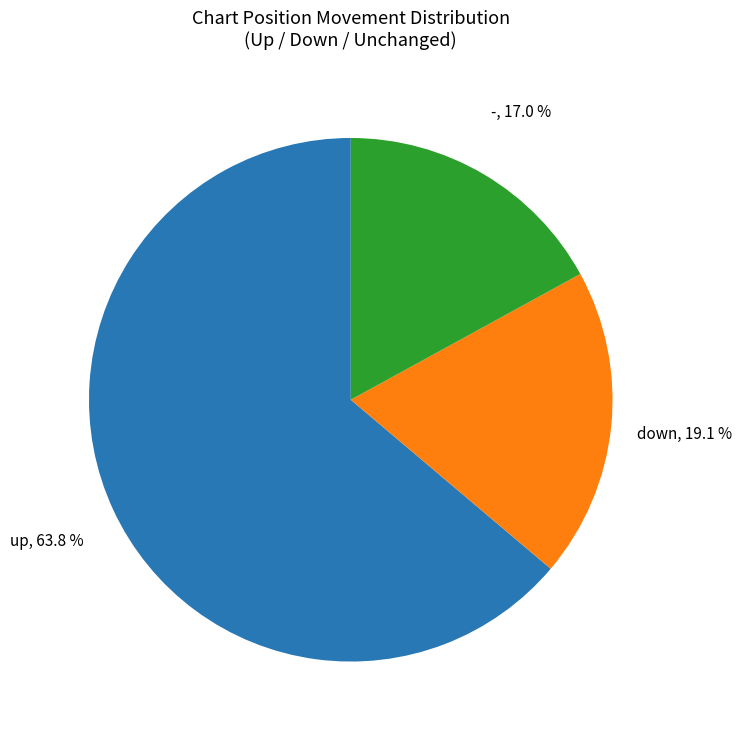

Which category accounts for the majority?

up